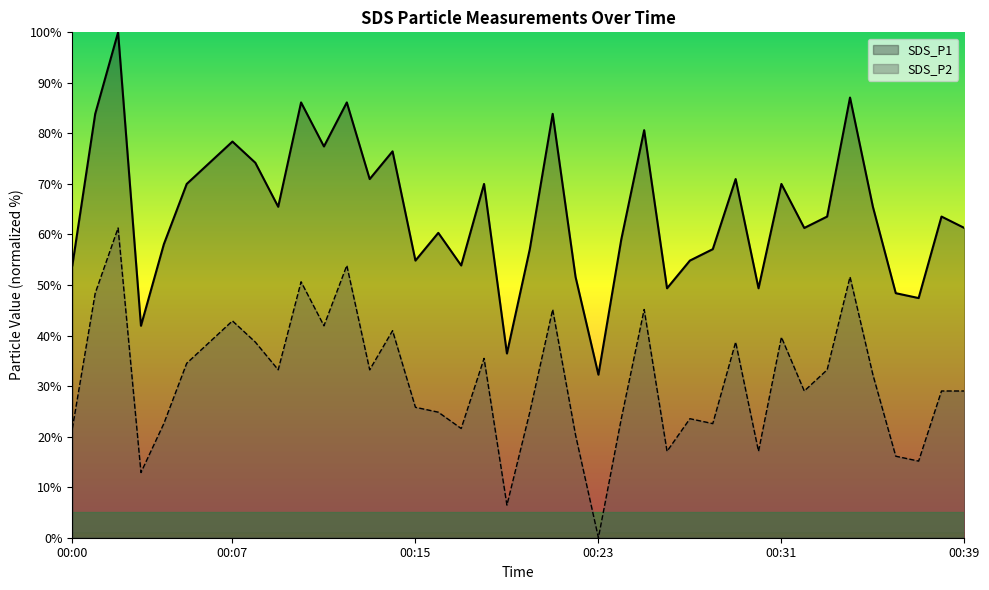

What is the sum of all SDS_P1 values?

2586.8